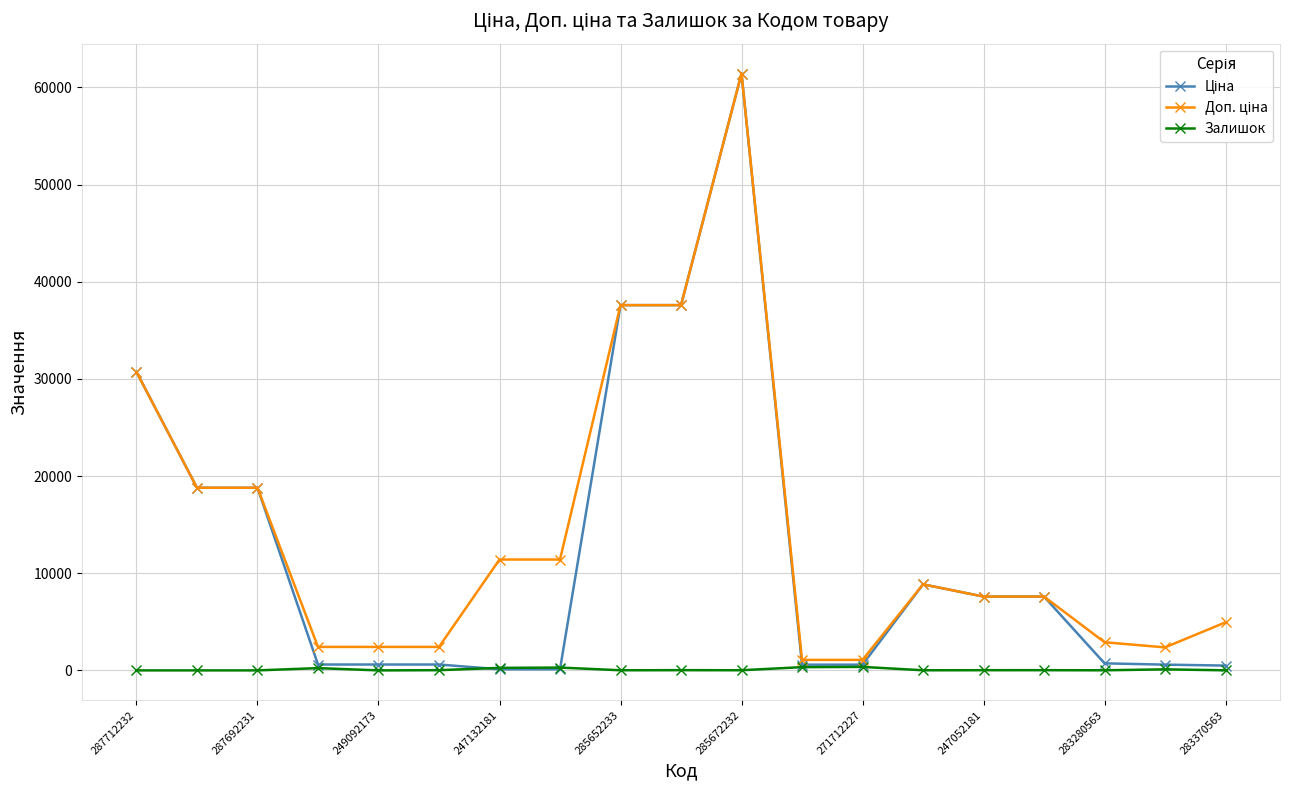

At how many categories does at least one series exceed 12257?

6